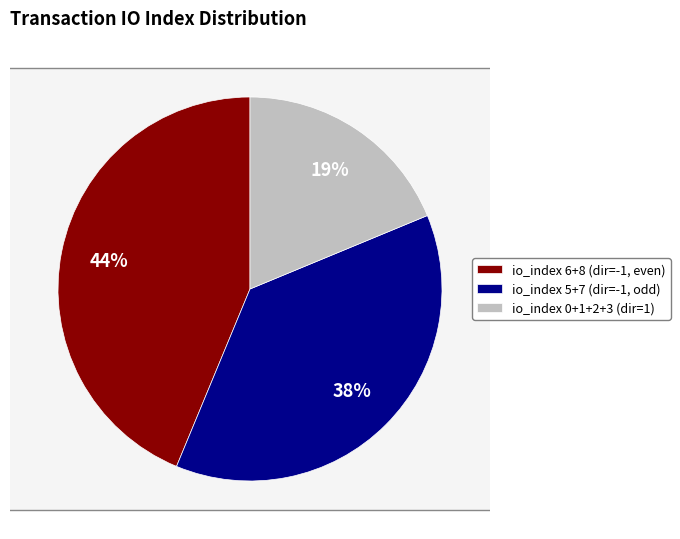

True or false: io_index 1 accounts for 17% of the total.

False